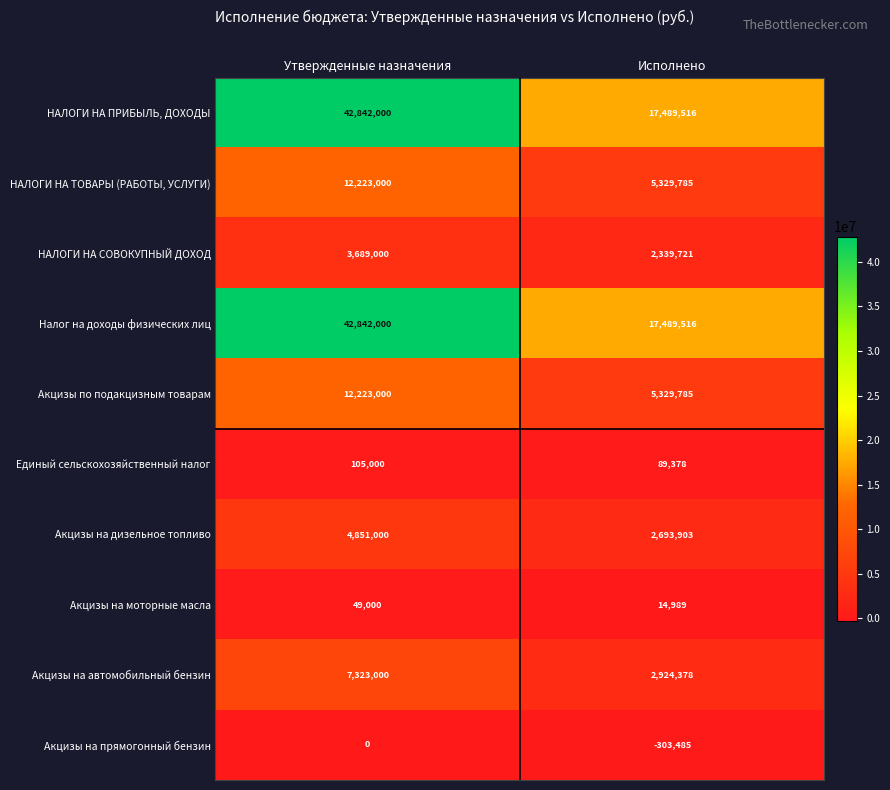

What is the difference between the Акцизы на дизельное топливо values at Исполнено and Утвержденные назначения?

2157097